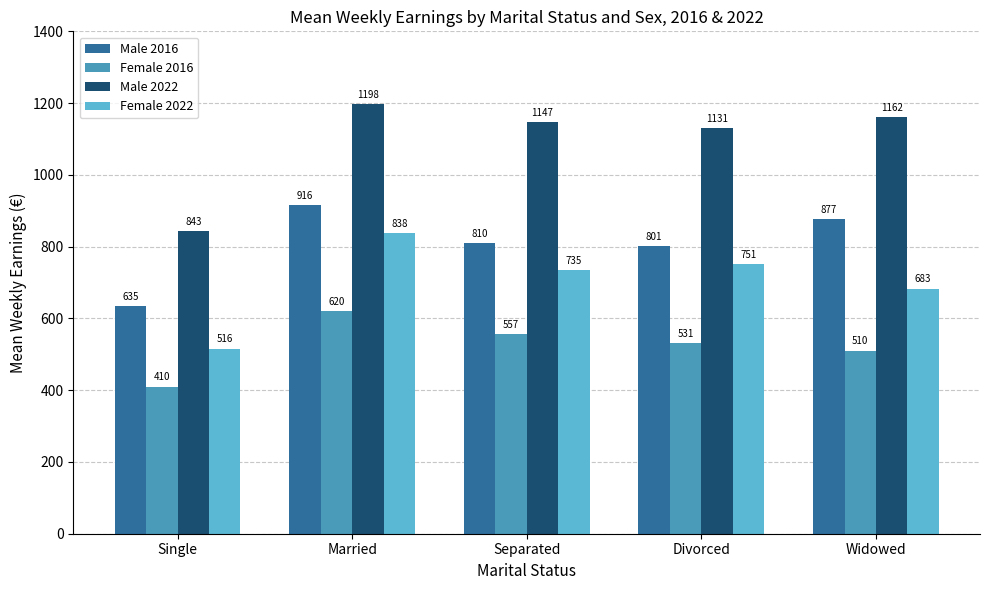

The value of Male 2016 at Separated is 1302.7. True or false?

False